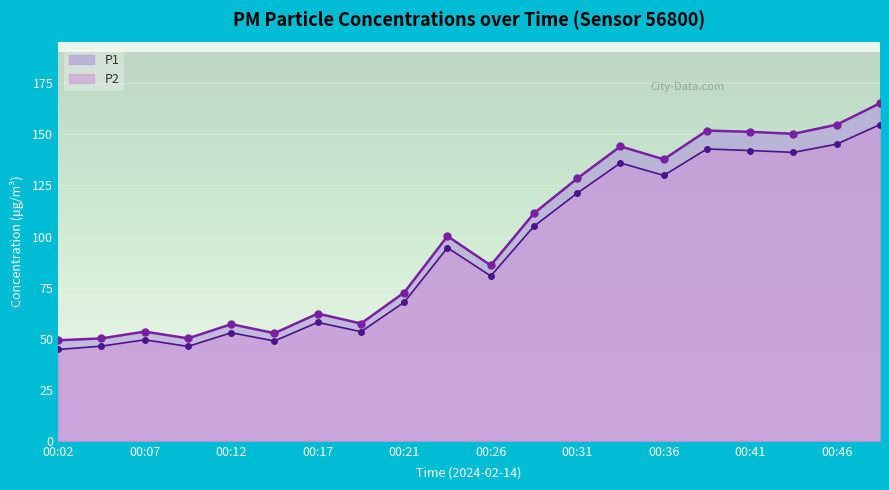

True or false: P1 and P2 intersect in this chart.

False